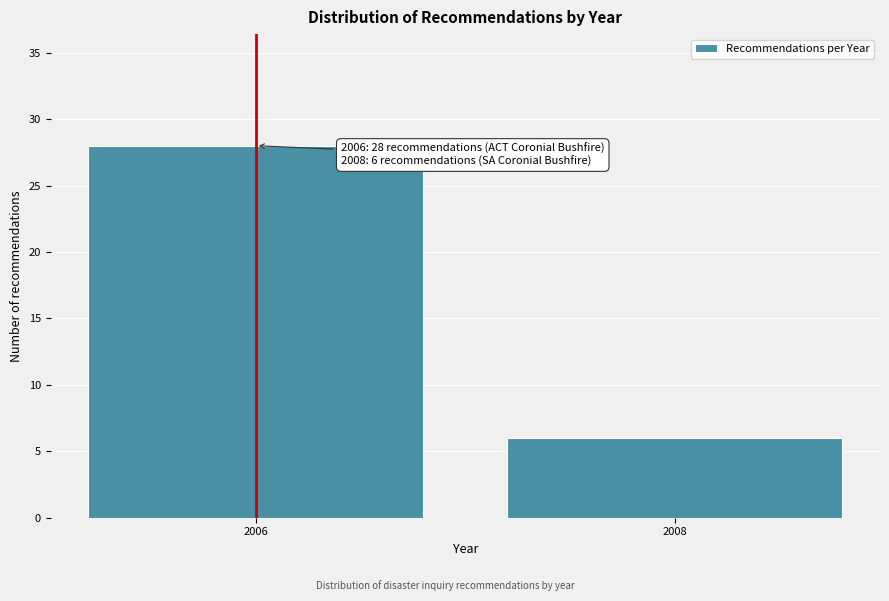

Reading left to right, extract all data points from this chart.

2006=28	2008=6